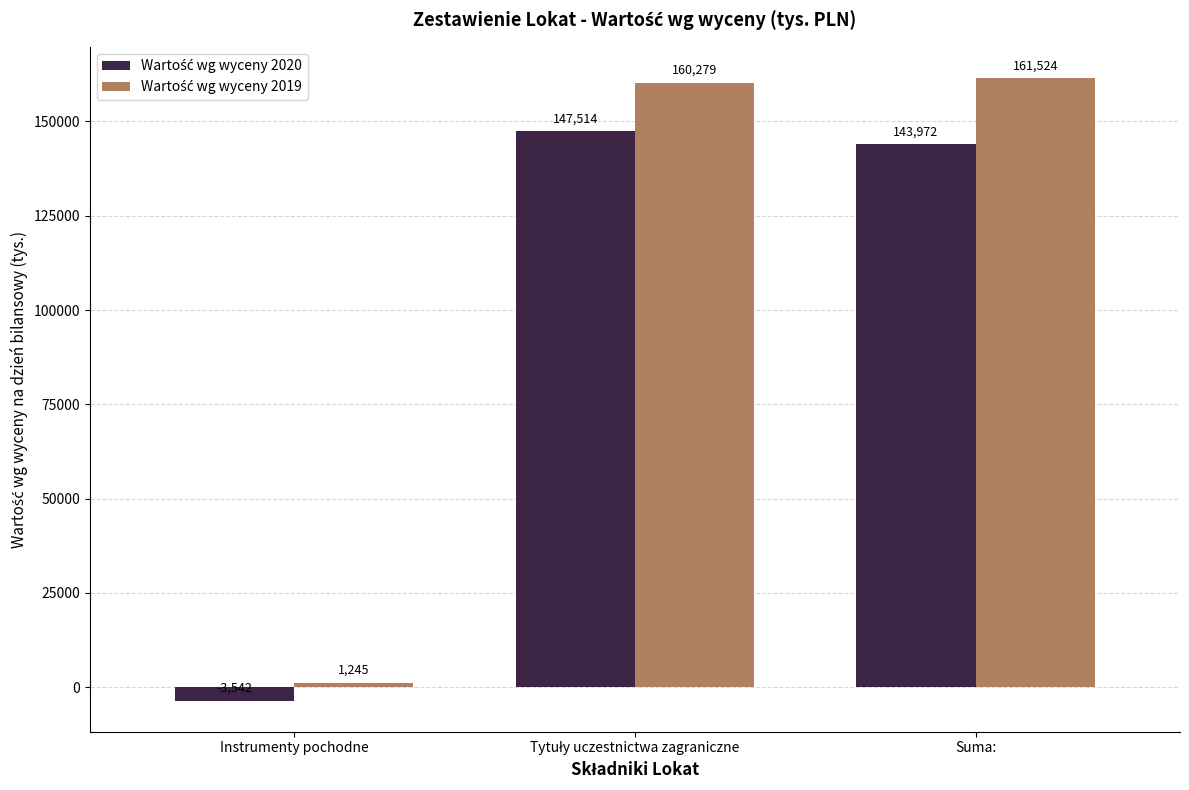

Are the bars grouped side by side (vs. stacked)?

Yes